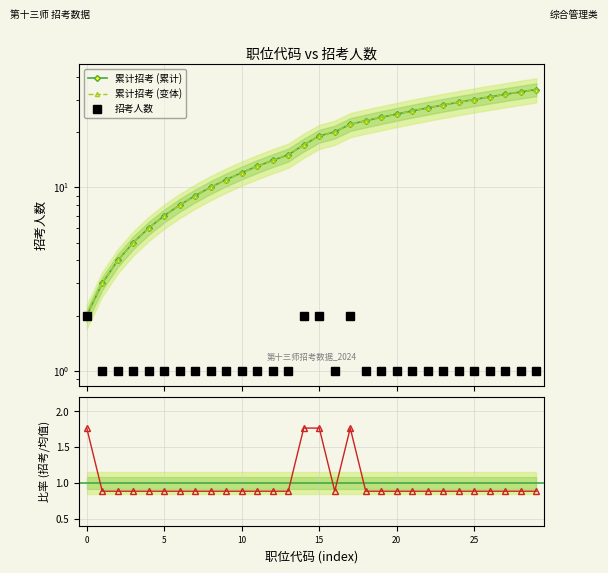

What is the lowest value of the 累计招考 (累计) series?

2.0